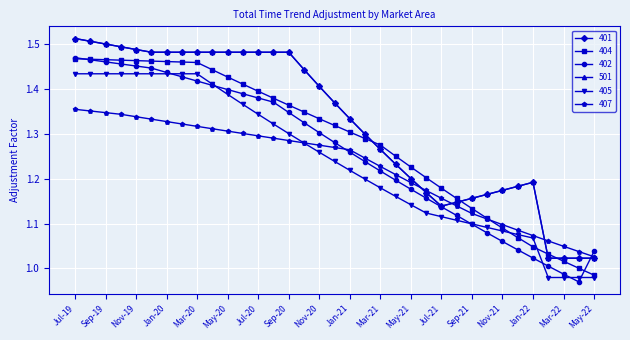

Between which two adjacent categories do 404 and 405 first intersect?

Nov-21 and Dec-21